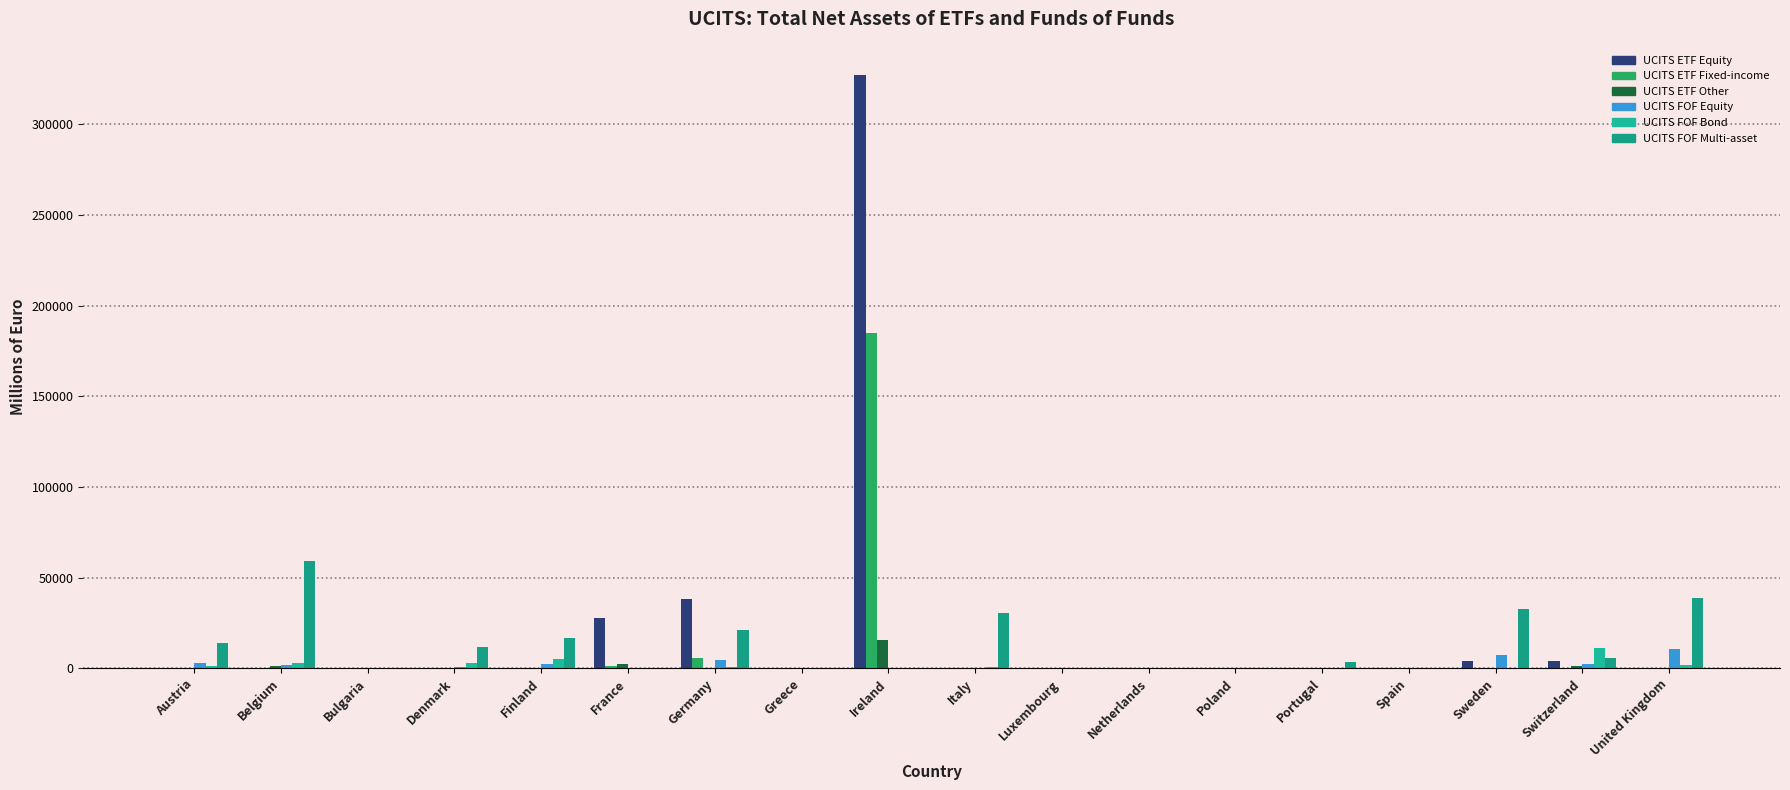

Rank the series by their maximum value, from highest to lowest.

UCITS ETF Equity, UCITS ETF Fixed-income, UCITS FOF Multi-asset, UCITS ETF Other, UCITS FOF Bond, UCITS FOF Equity